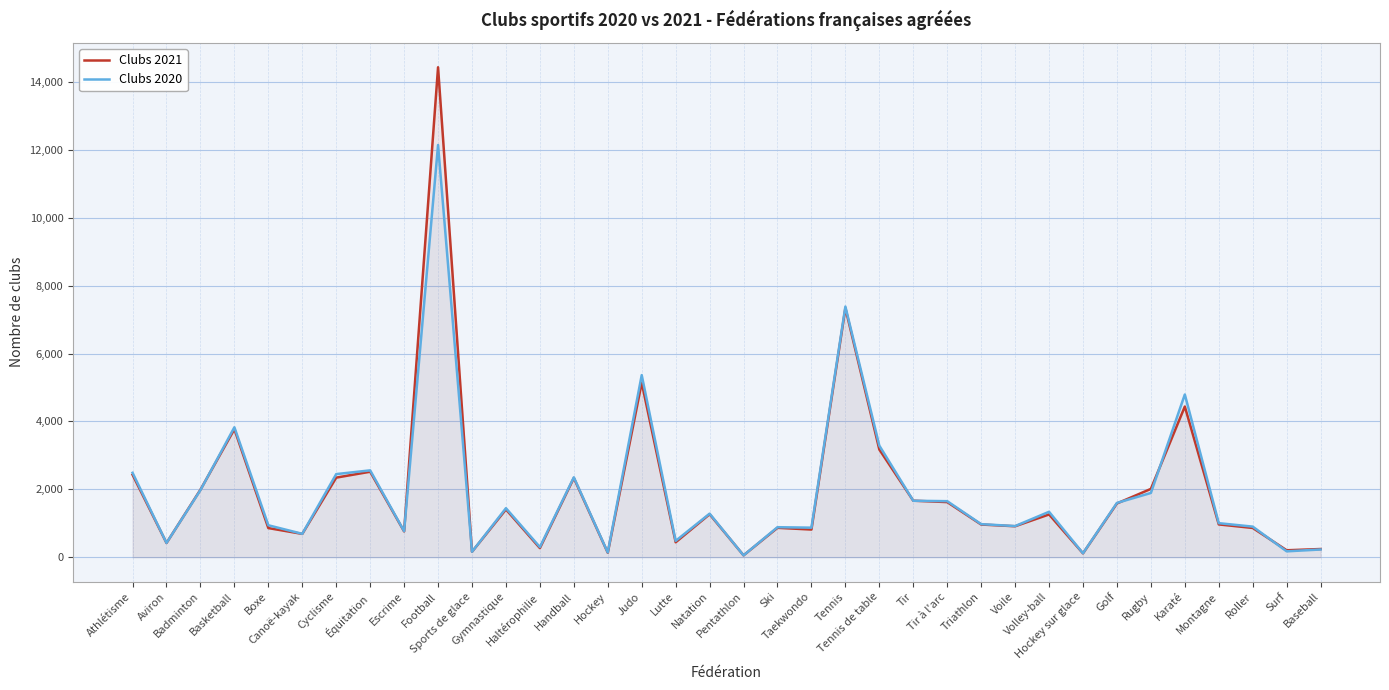

At how many categories does at least one series exceed 6011?

2